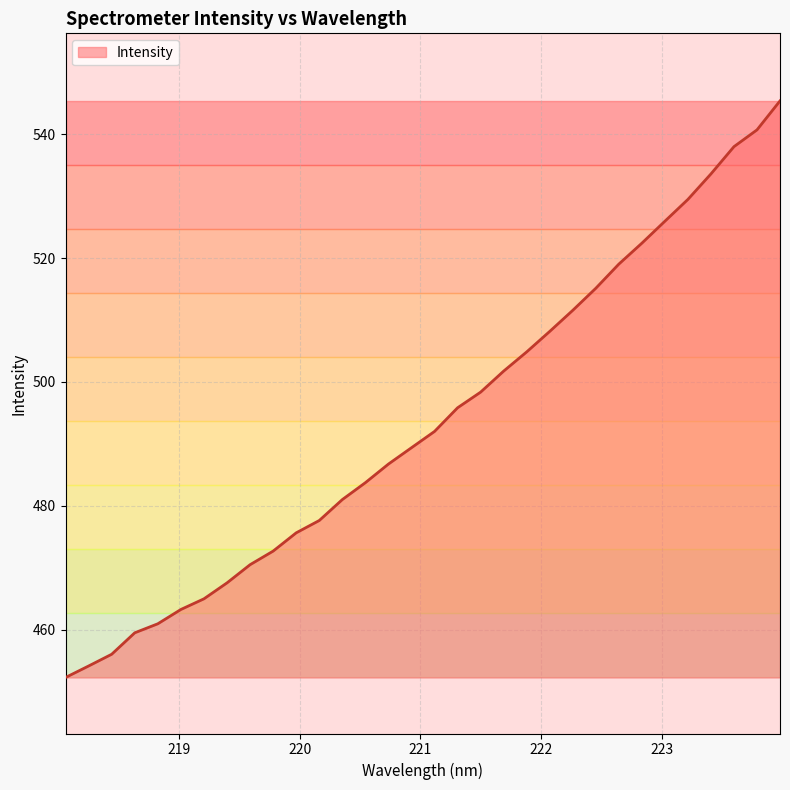

What is the greatest value displayed?

545.4